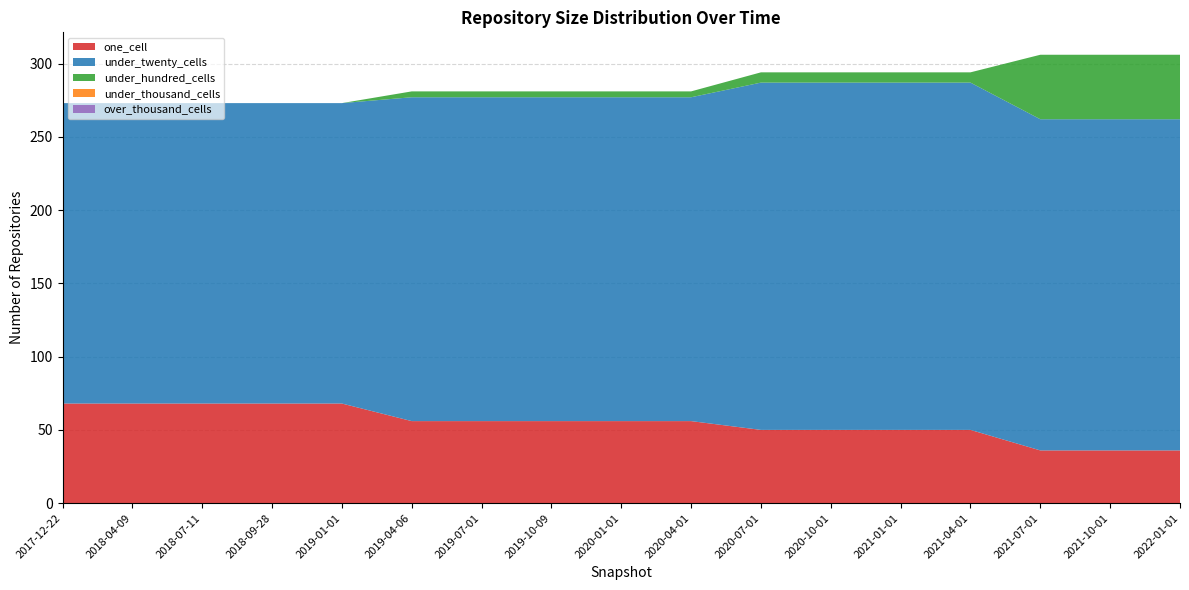

Reading left to right, list all the values displayed in this chart.

one_cell: 2017-12-22=68	2018-04-09=68	2018-07-11=68	2018-09-28=68	2019-01-01=68	2019-04-06=56	2019-07-01=56	2019-10-09=56	2020-01-01=56	2020-04-01=56	2020-07-01=50	2020-10-01=50	2021-01-01=50	2021-04-01=50	2021-07-01=36	2021-10-01=36	2022-01-01=36
under_twenty_cells: 2017-12-22=205	2018-04-09=205	2018-07-11=205	2018-09-28=205	2019-01-01=205	2019-04-06=221	2019-07-01=221	2019-10-09=221	2020-01-01=221	2020-04-01=221	2020-07-01=237	2020-10-01=237	2021-01-01=237	2021-04-01=237	2021-07-01=226	2021-10-01=226	2022-01-01=226
under_hundred_cells: 2017-12-22=0	2018-04-09=0	2018-07-11=0	2018-09-28=0	2019-01-01=0	2019-04-06=4	2019-07-01=4	2019-10-09=4	2020-01-01=4	2020-04-01=4	2020-07-01=7	2020-10-01=7	2021-01-01=7	2021-04-01=7	2021-07-01=44	2021-10-01=44	2022-01-01=44
under_thousand_cells: 2017-12-22=0	2018-04-09=0	2018-07-11=0	2018-09-28=0	2019-01-01=0	2019-04-06=0	2019-07-01=0	2019-10-09=0	2020-01-01=0	2020-04-01=0	2020-07-01=0	2020-10-01=0	2021-01-01=0	2021-04-01=0	2021-07-01=0	2021-10-01=0	2022-01-01=0
over_thousand_cells: 2017-12-22=0	2018-04-09=0	2018-07-11=0	2018-09-28=0	2019-01-01=0	2019-04-06=0	2019-07-01=0	2019-10-09=0	2020-01-01=0	2020-04-01=0	2020-07-01=0	2020-10-01=0	2021-01-01=0	2021-04-01=0	2021-07-01=0	2021-10-01=0	2022-01-01=0